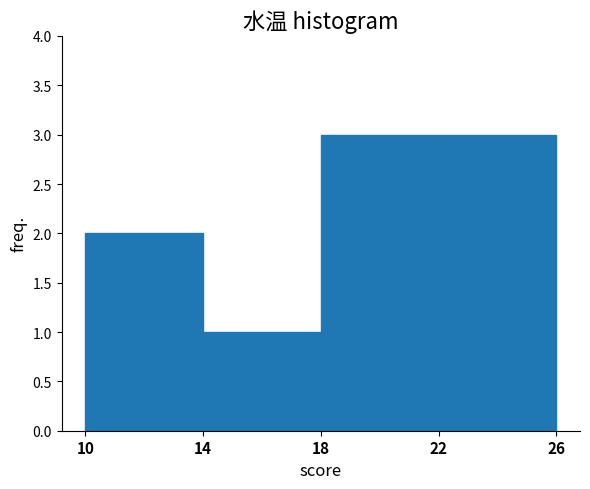

Reading left to right, list every bar in this chart as the range it spans on the x-axis followed by its height. The values are not printed on the chart, so give them approximately, as read against the axis.

10 to 14: 2
14 to 18: 1
18 to 22: 3
22 to 26: 3